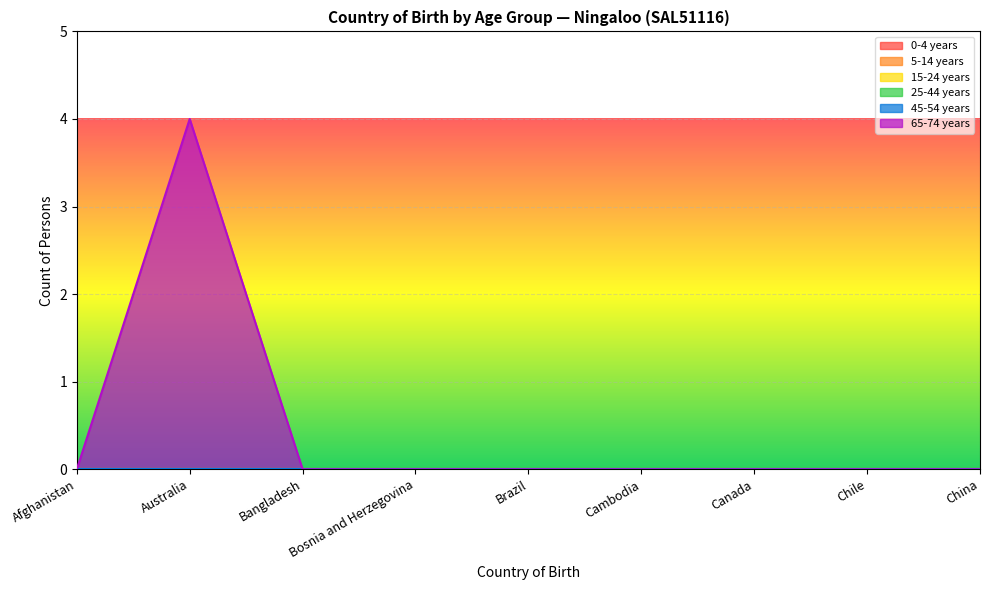

Reading left to right, transcribe all the data shown in this chart.

0-4 years: 0	0	0	0	0	0	0	0	0
5-14 years: 0	0	0	0	0	0	0	0	0
15-24 years: 0	0	0	0	0	0	0	0	0
25-44 years: 0	0	0	0	0	0	0	0	0
45-54 years: 0	0	0	0	0	0	0	0	0
65-74 years: 0	4	0	0	0	0	0	0	0